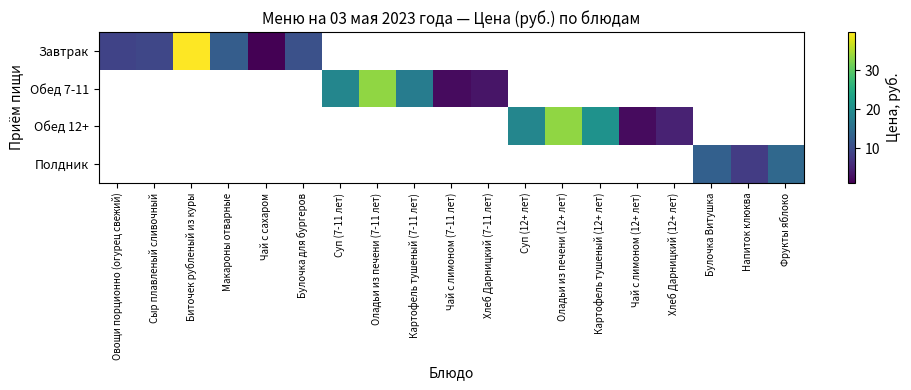

Which series has the largest range (max minus min)?

Завтрак